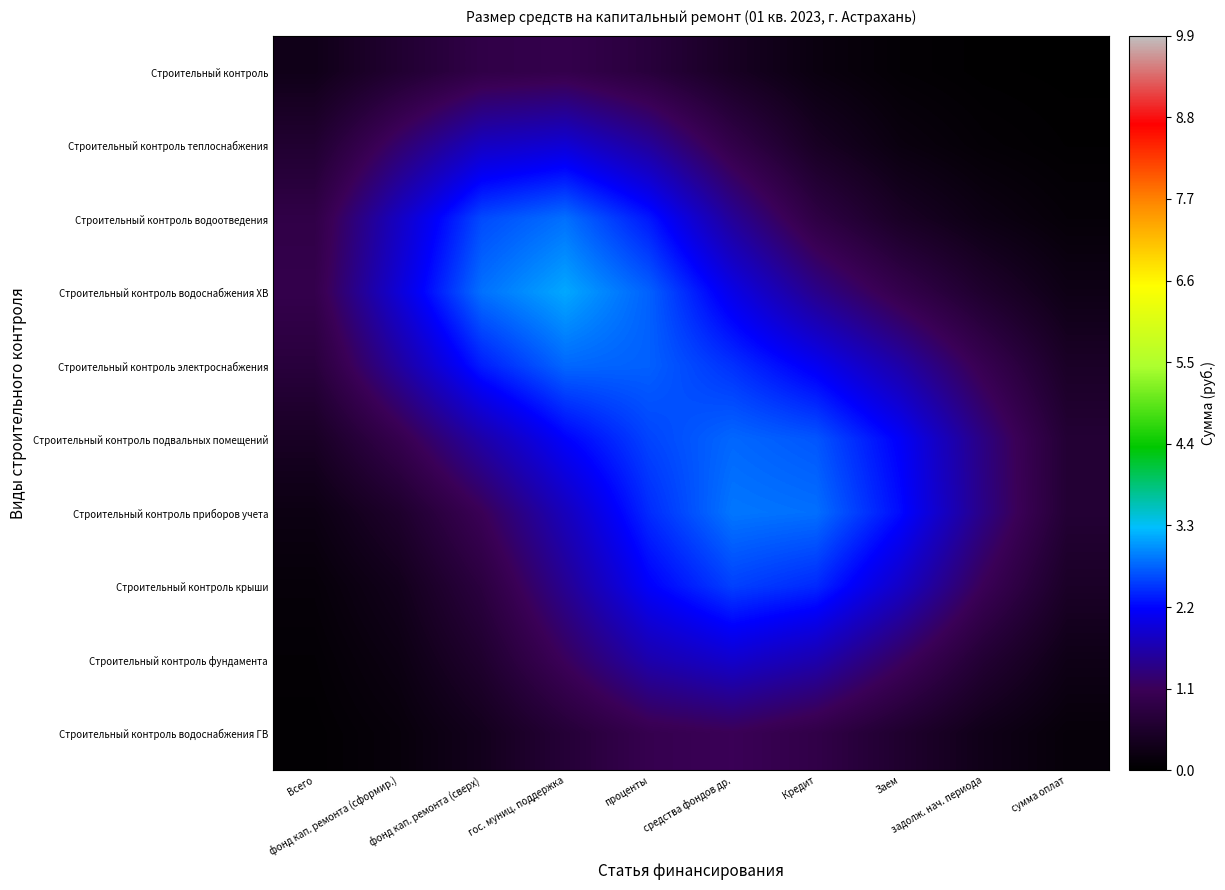

What is the difference between the highest and lowest values at средства фондов др.?

2.4